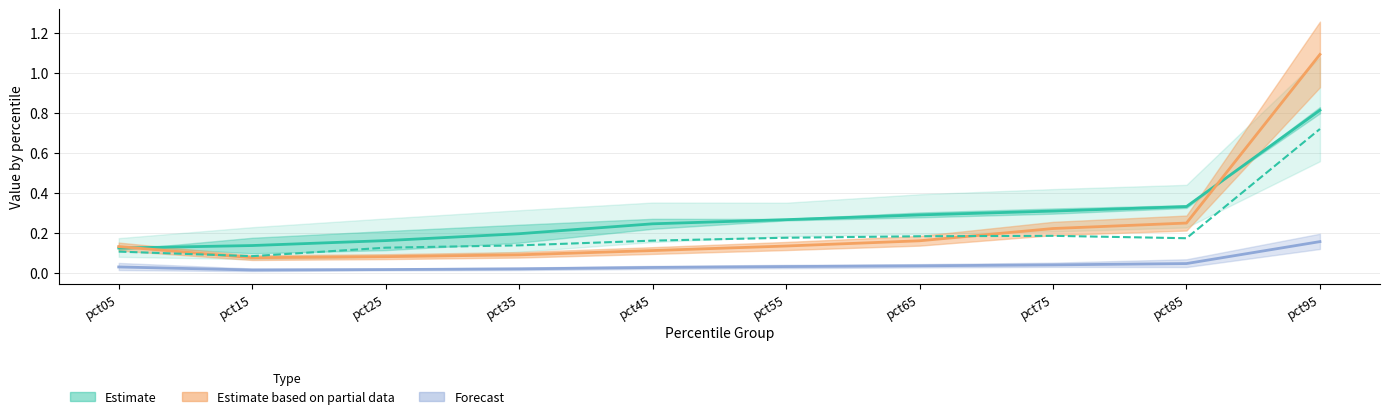

What is the sum of the Jan values at pct65 and pct35?

0.5